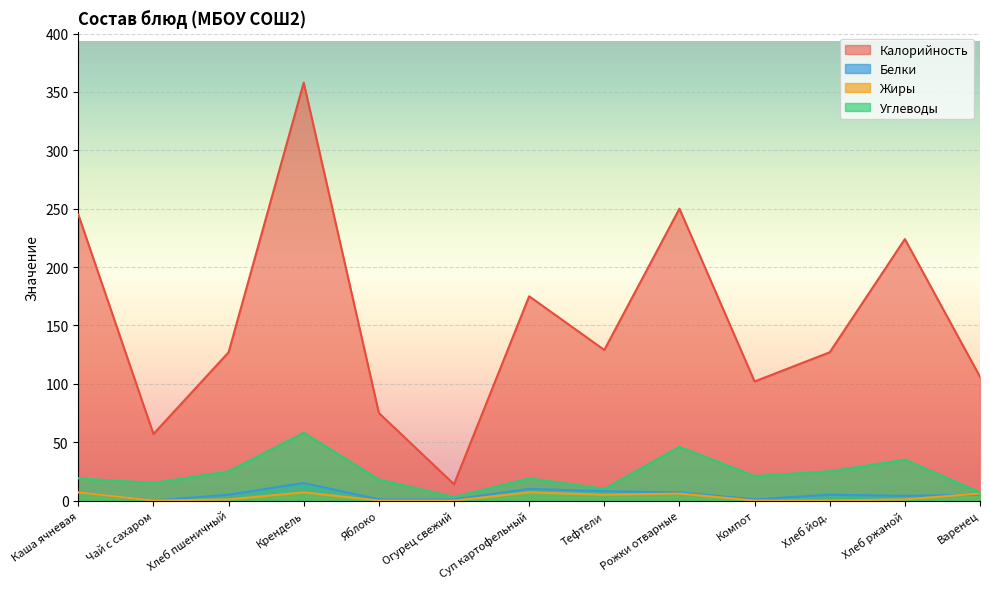

What is the difference between the maximum and minimum values in the Калорийность series?

344